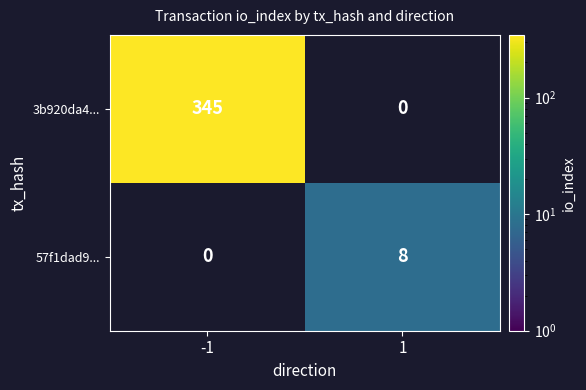

True or false: 3b920da4... has a value of 345 at -1.

True